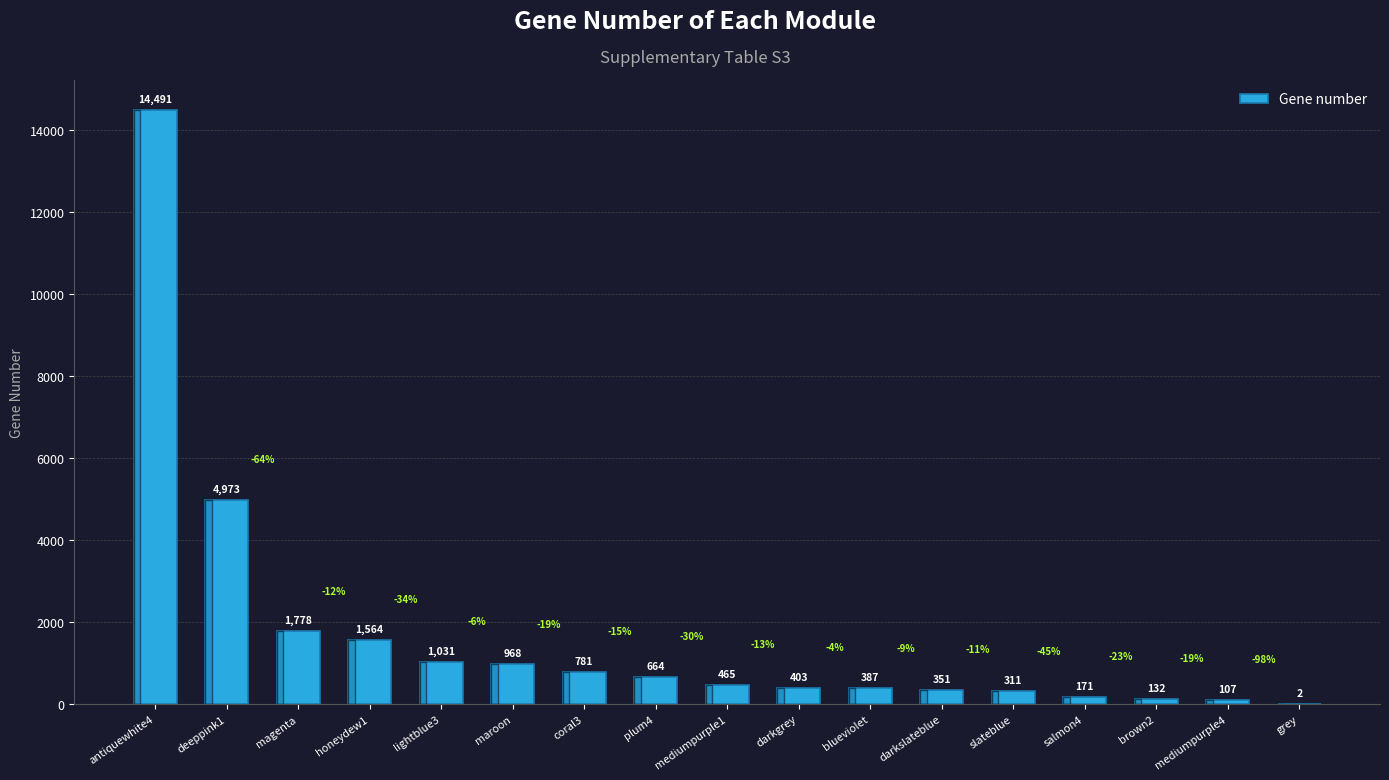

What is the sum of the values at lightblue3 and mediumpurple1?

1496